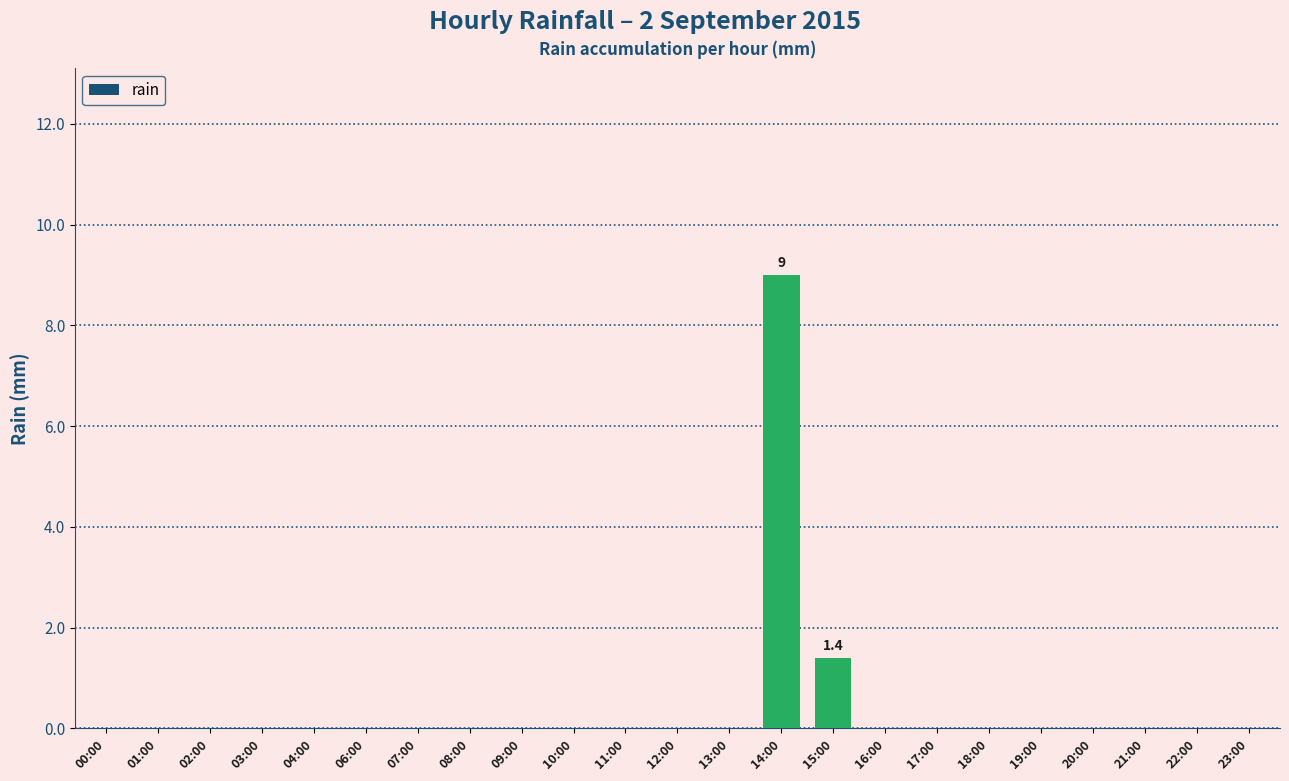

At which label is the value closest to 4?

15:00